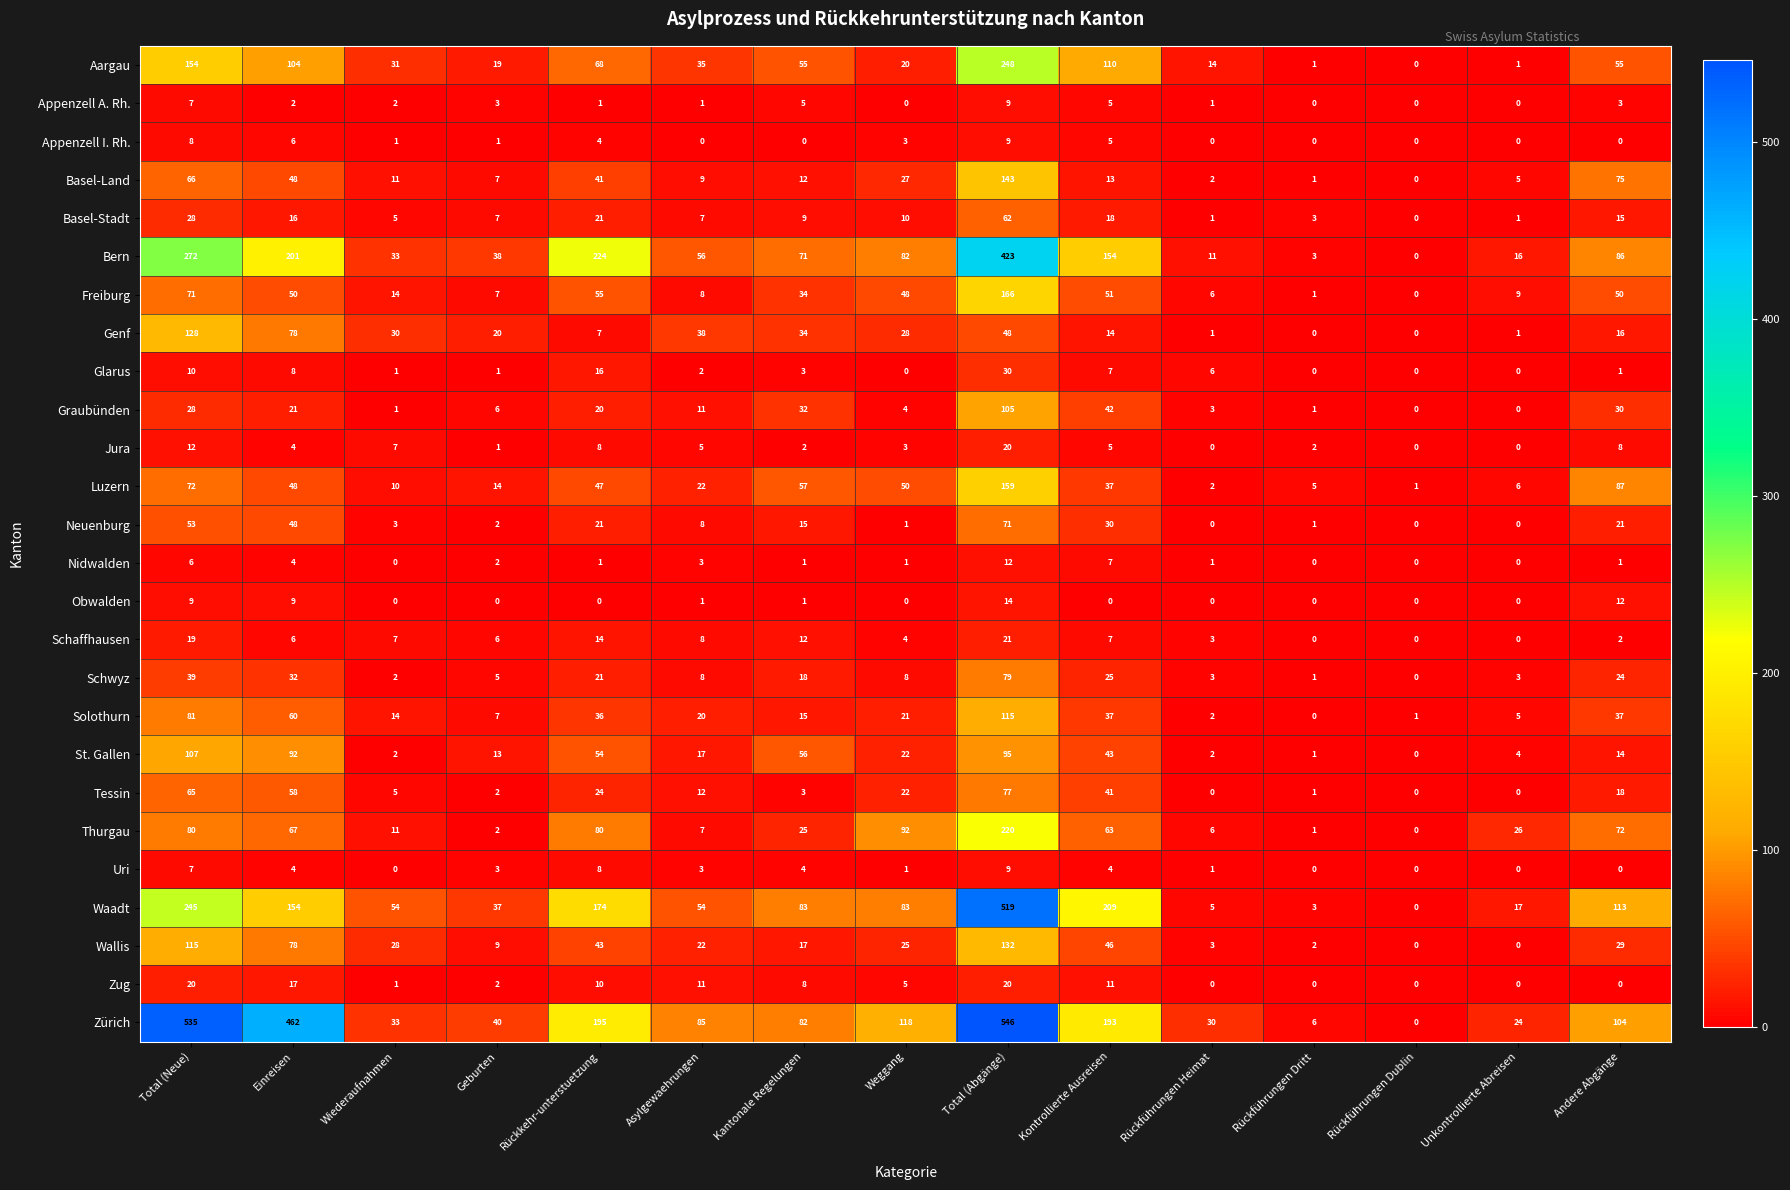

At which category is the sum across all series the highest?

Total (Abgänge)